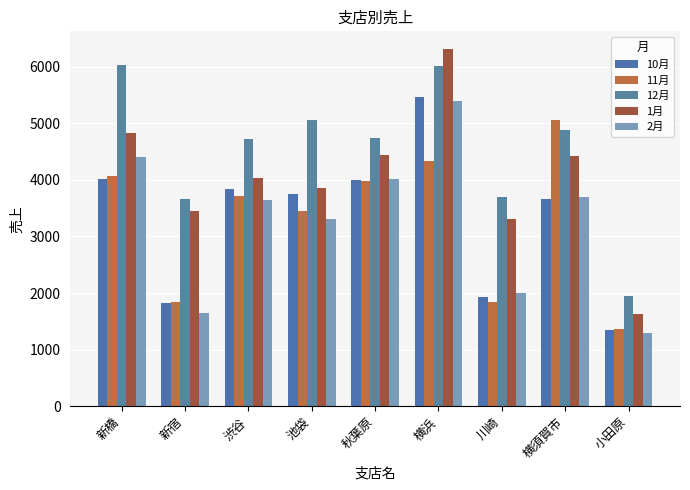

What is the label of the 5th bar from the left?

秋葉原